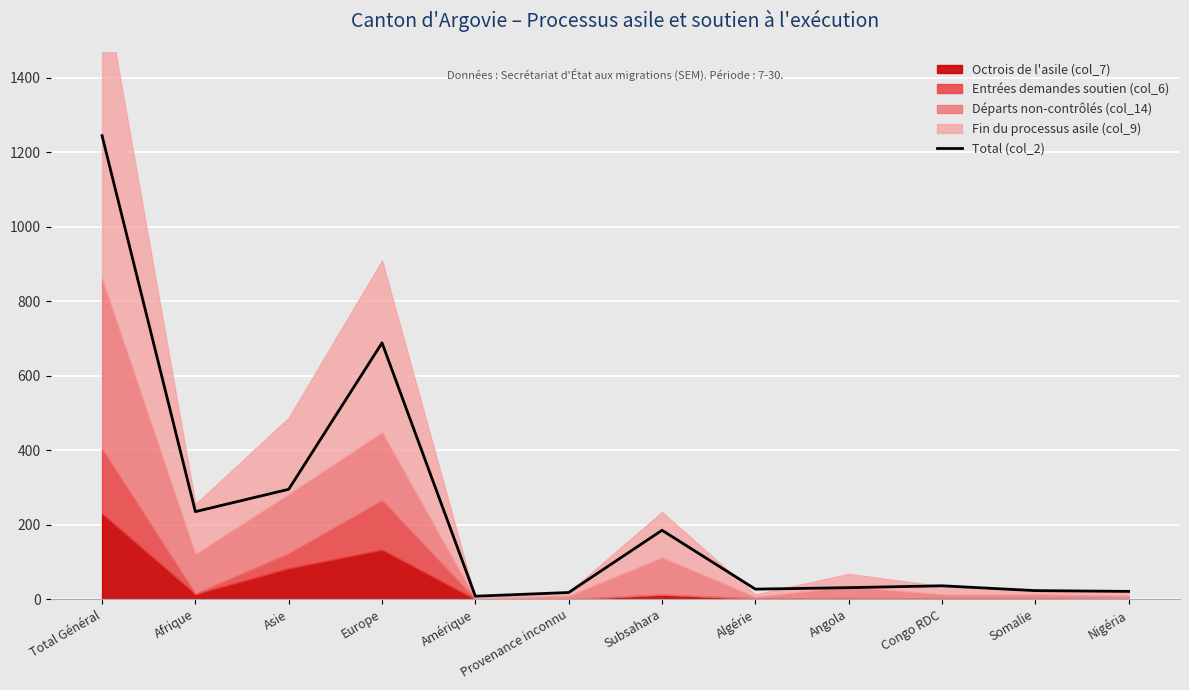

Which label corresponds to the smallest value in the chart?

Amérique